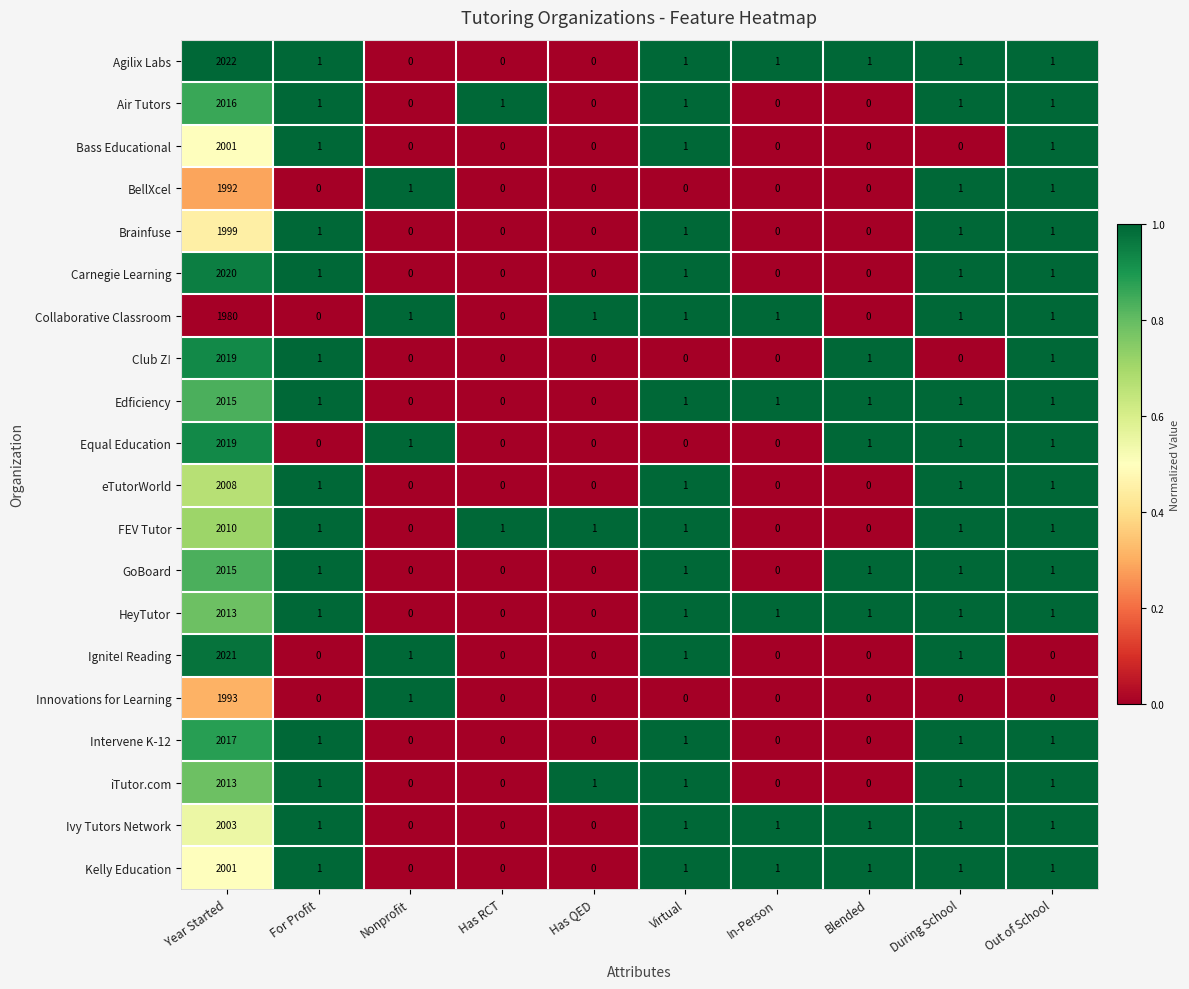

Which category has the highest value in the Edficiency series?

Year Started